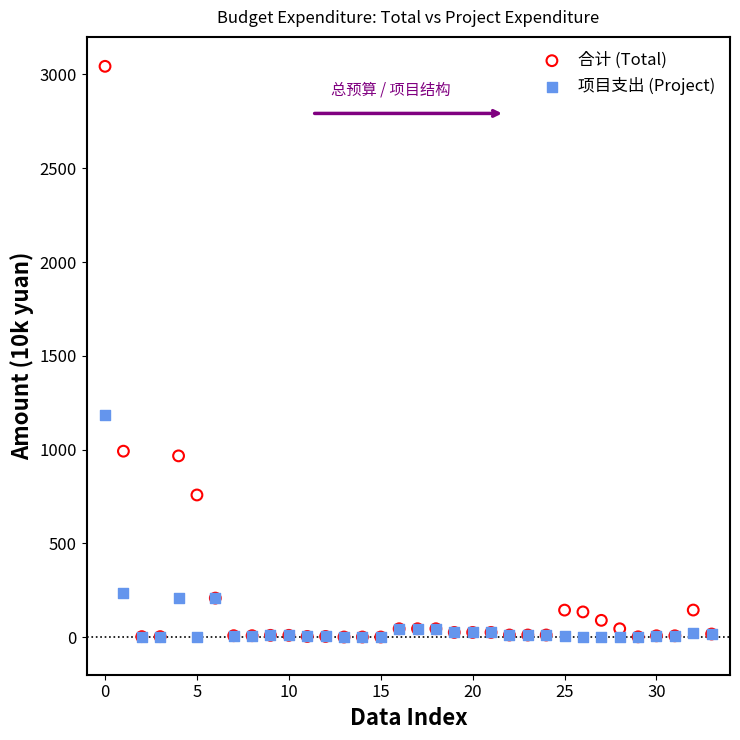

Across all series, what Y value is closest to 1521?

1182.6